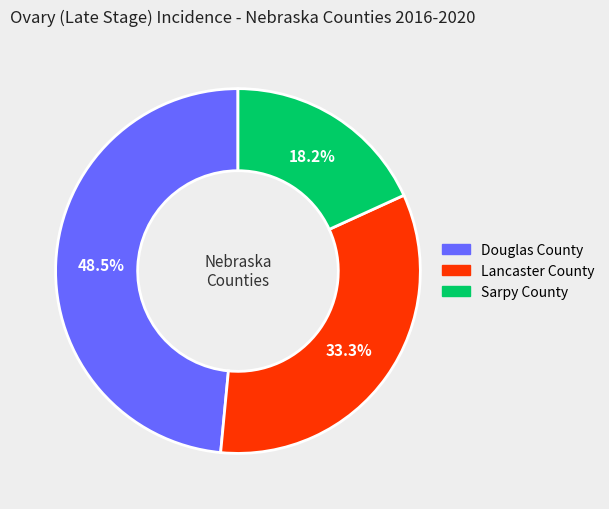

Which category has the biggest portion of the pie?

Douglas County